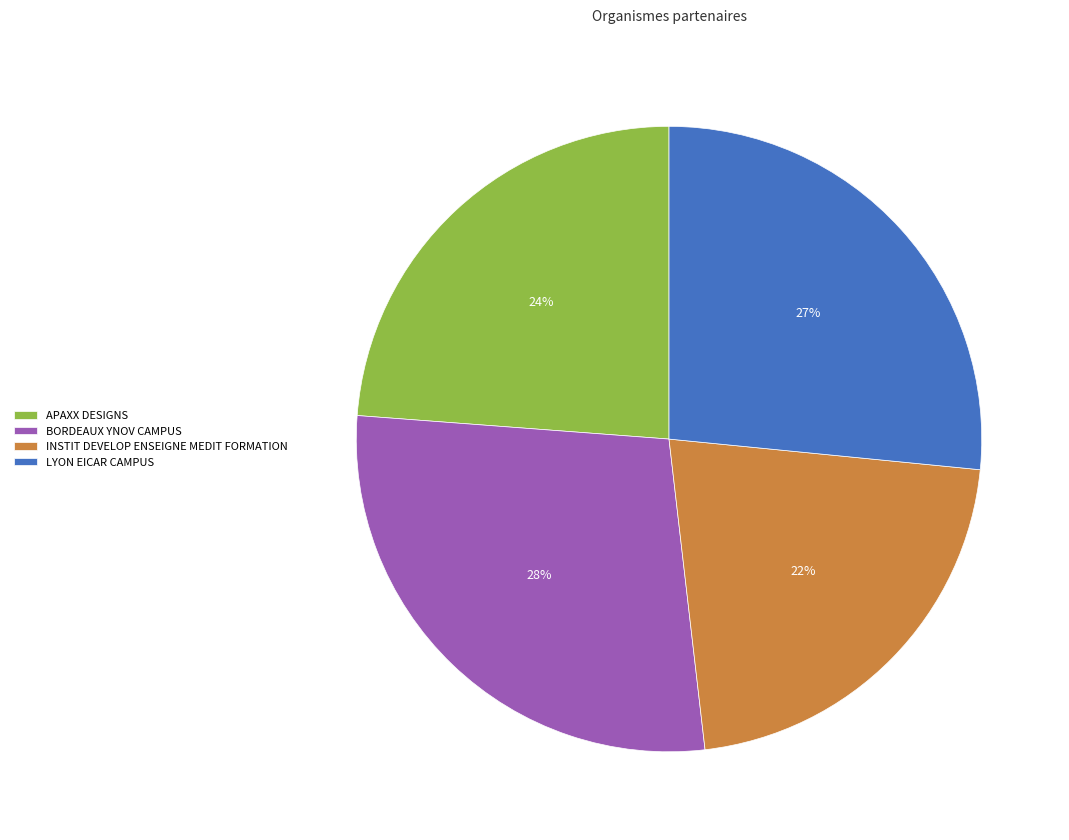

Do LYON EICAR CAMPUS and BORDEAUX YNOV CAMPUS together represent more than half of the pie?

Yes